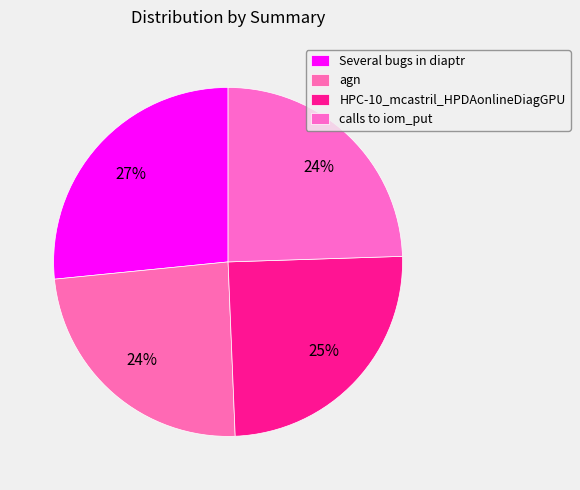

To the nearest percent, what is the difference between the agn and Several bugs in diaptr slice percentages?

3%